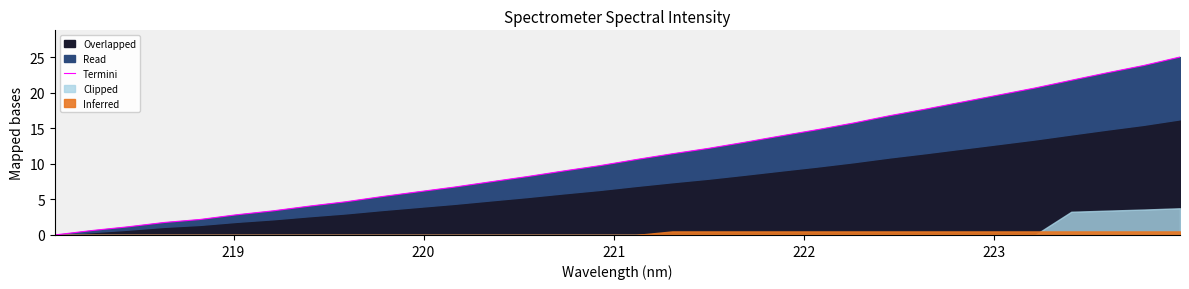

True or false: there are more than 0 points higher than both neighbors.

False